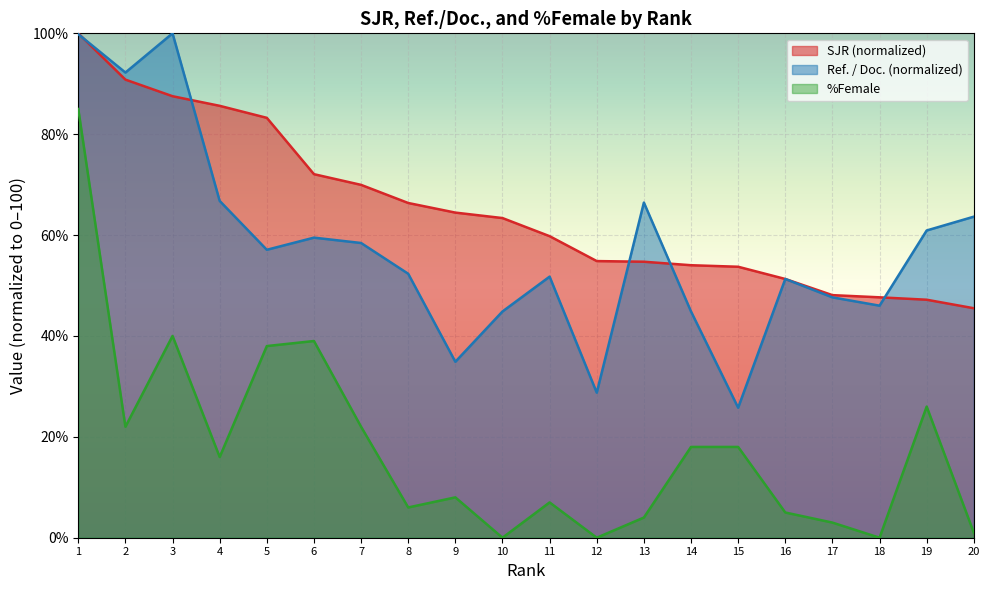

Rank the categories by SJR value from lowest to highest.

20, 19, 18, 17, 16, 15, 14, 13, 12, 11, 10, 9, 8, 7, 6, 5, 4, 3, 2, 1